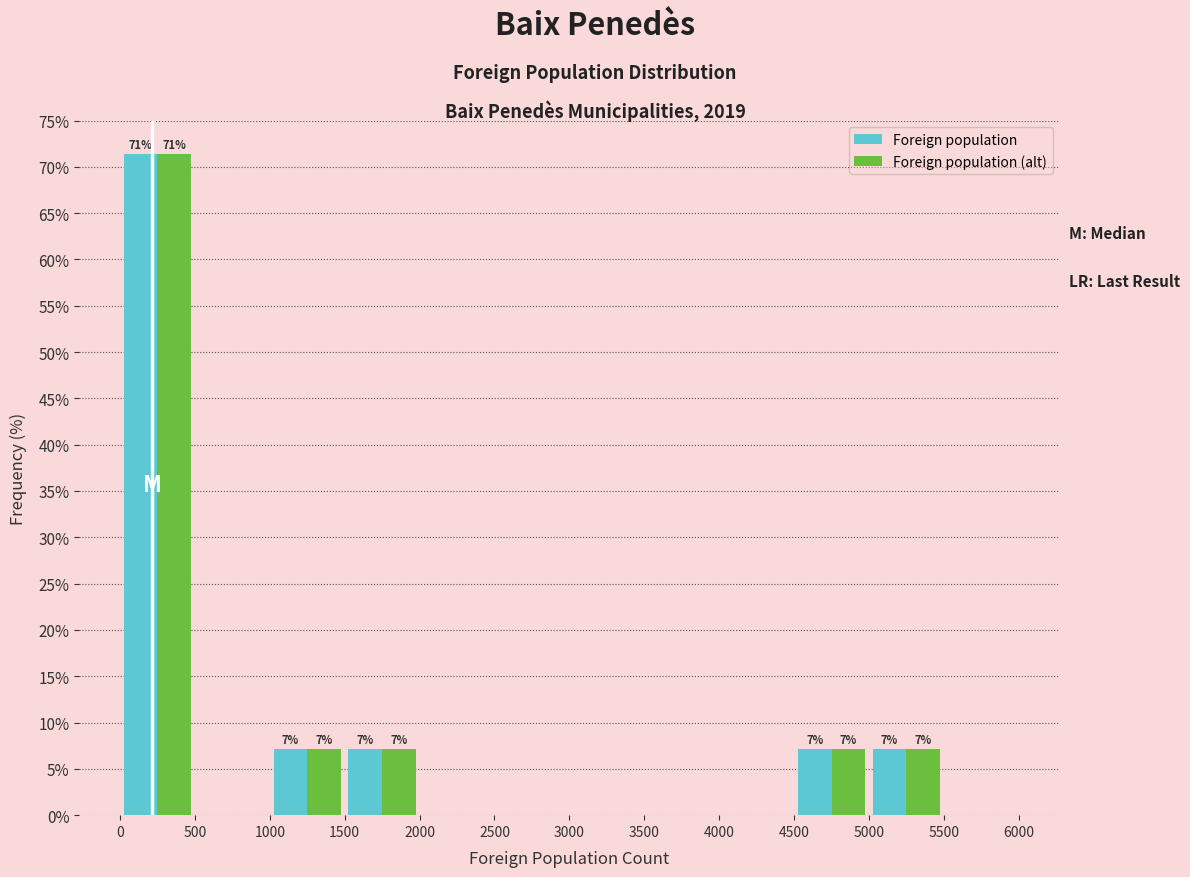

In the Foreign population (alt) series, which range on the x-axis has the tallest bar?

0 to 500